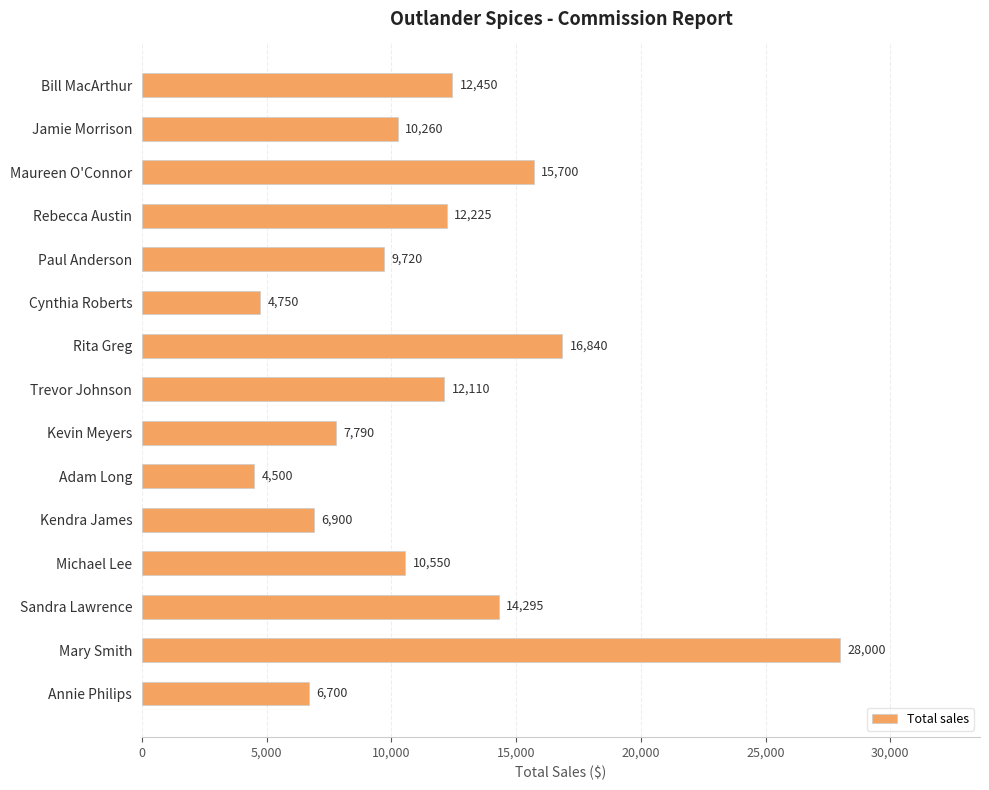

What is the label of the 10th bar from the top?

Adam Long